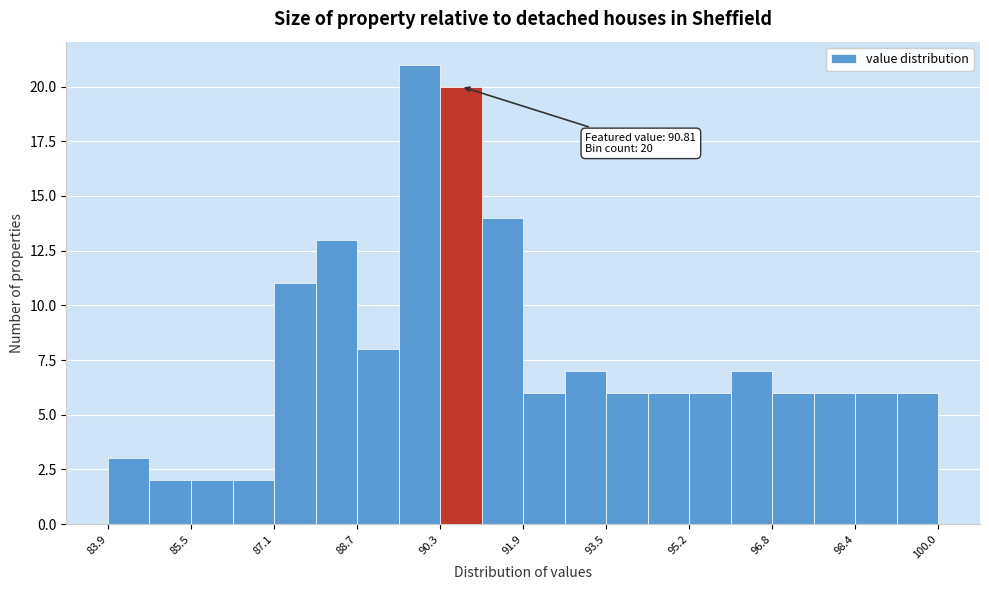

Over which range of the x-axis is the bar tallest?

89.6 to 90.4